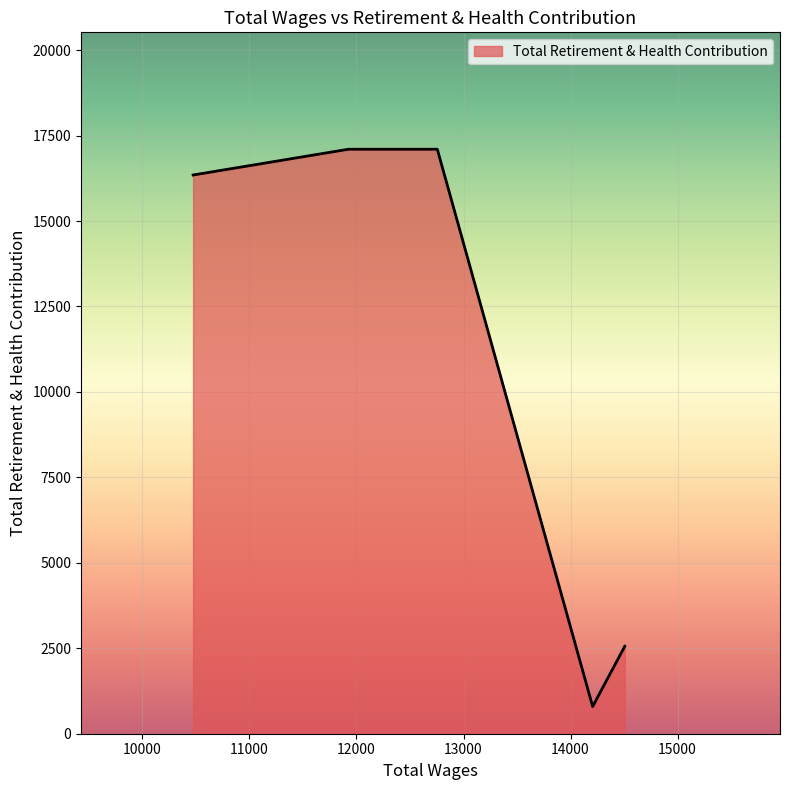

What is the difference between the second highest and second lowest values?

14542